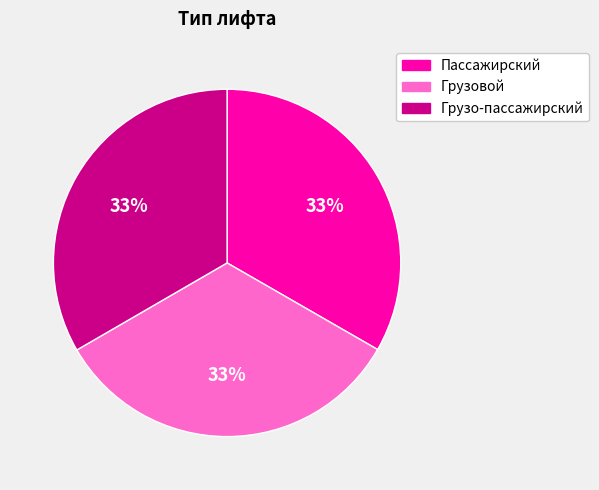

Is Грузо-пассажирский the majority of the pie?

No